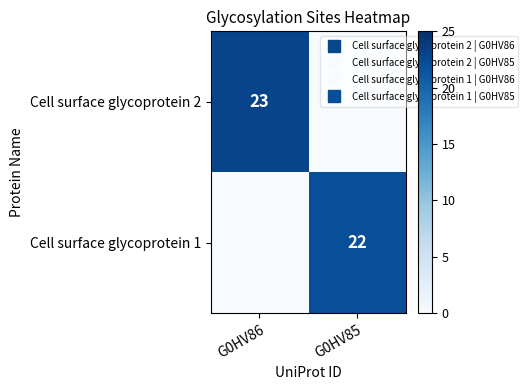

What is the average value of the Cell surface glycoprotein 1 series?

11